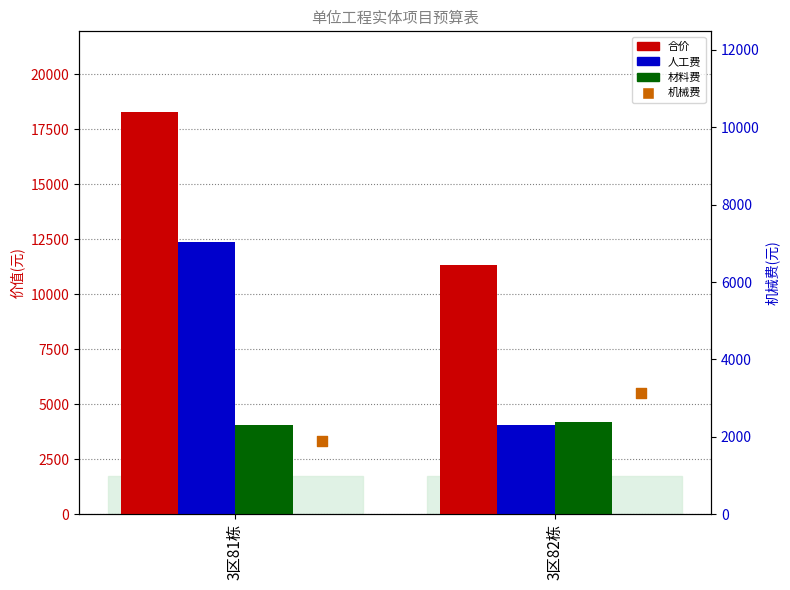

Which series reaches the minimum Y coordinate?

机械费